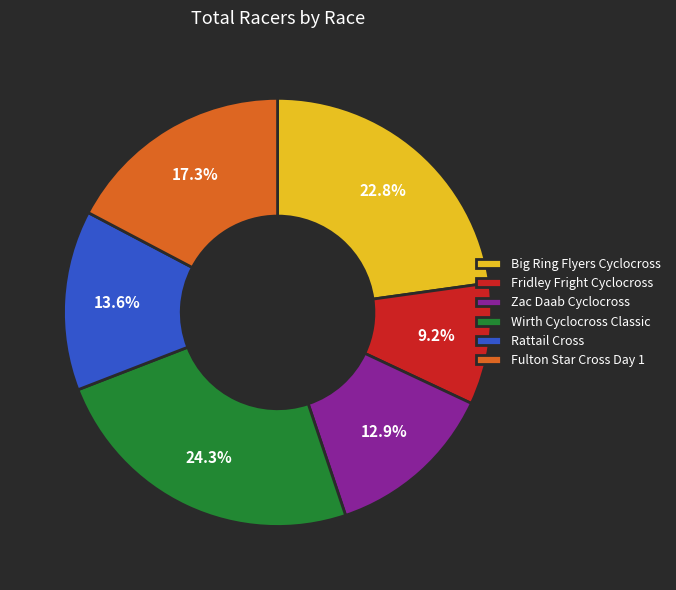

Is the sum of Rattail Cross and Fridley Fright Cyclocross greater than half?

No